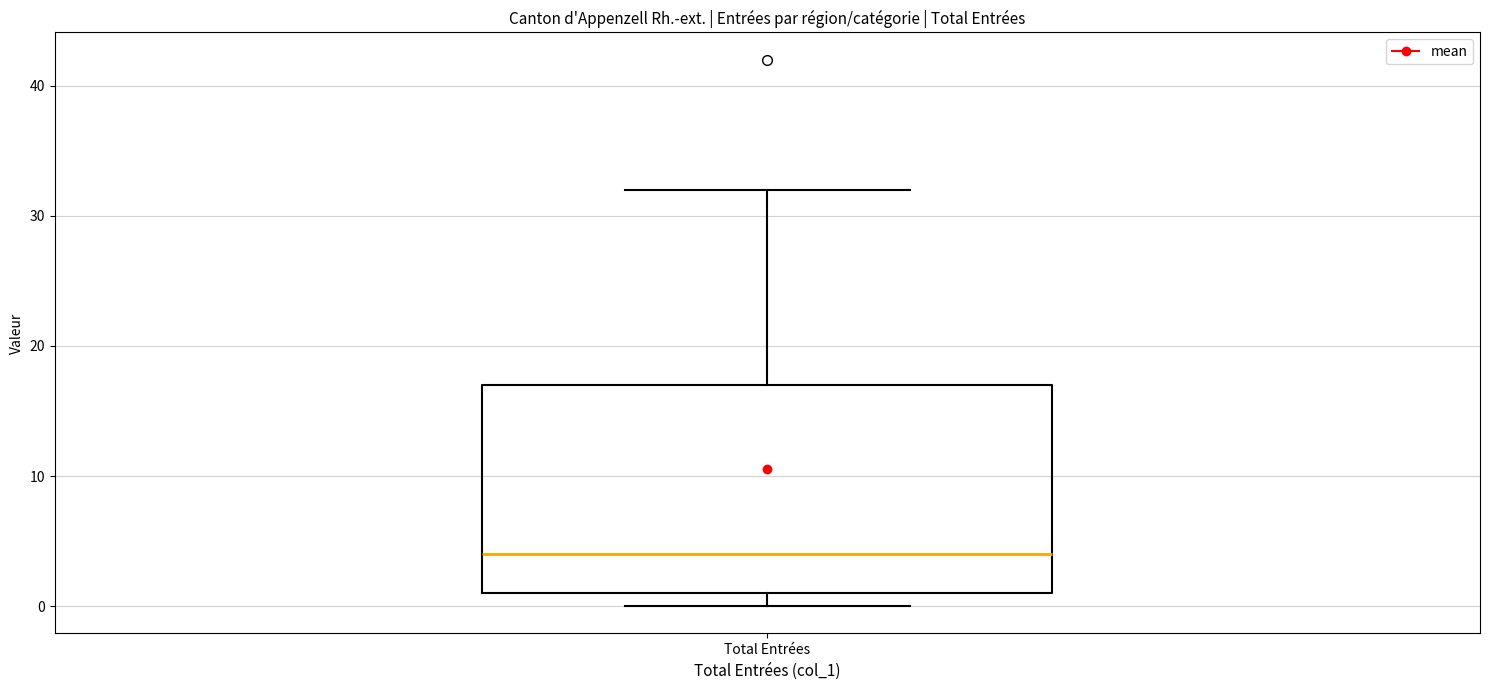

Where does the median line of the box for Total Entrées sit on the y-axis? The values are not printed on the chart, so give them approximately, as read against the axis.

4